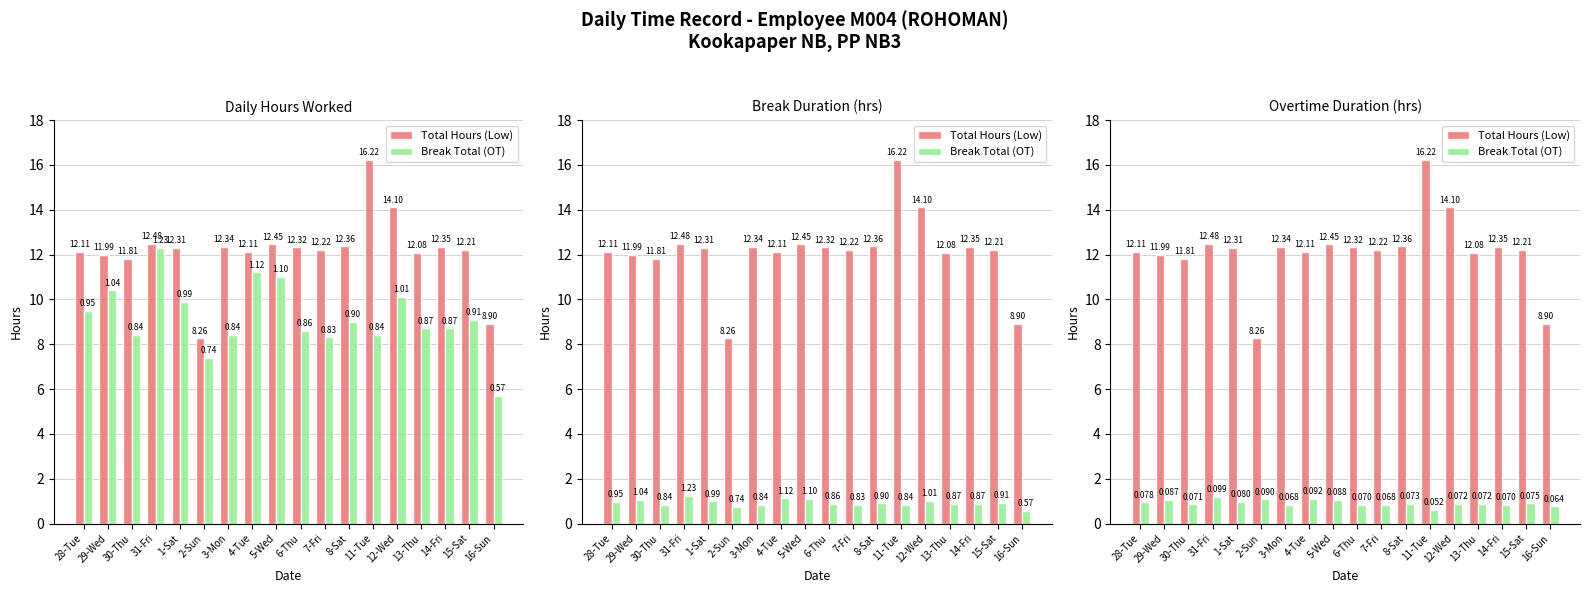

What is the label of the 7th bar from the left?

3-Mon